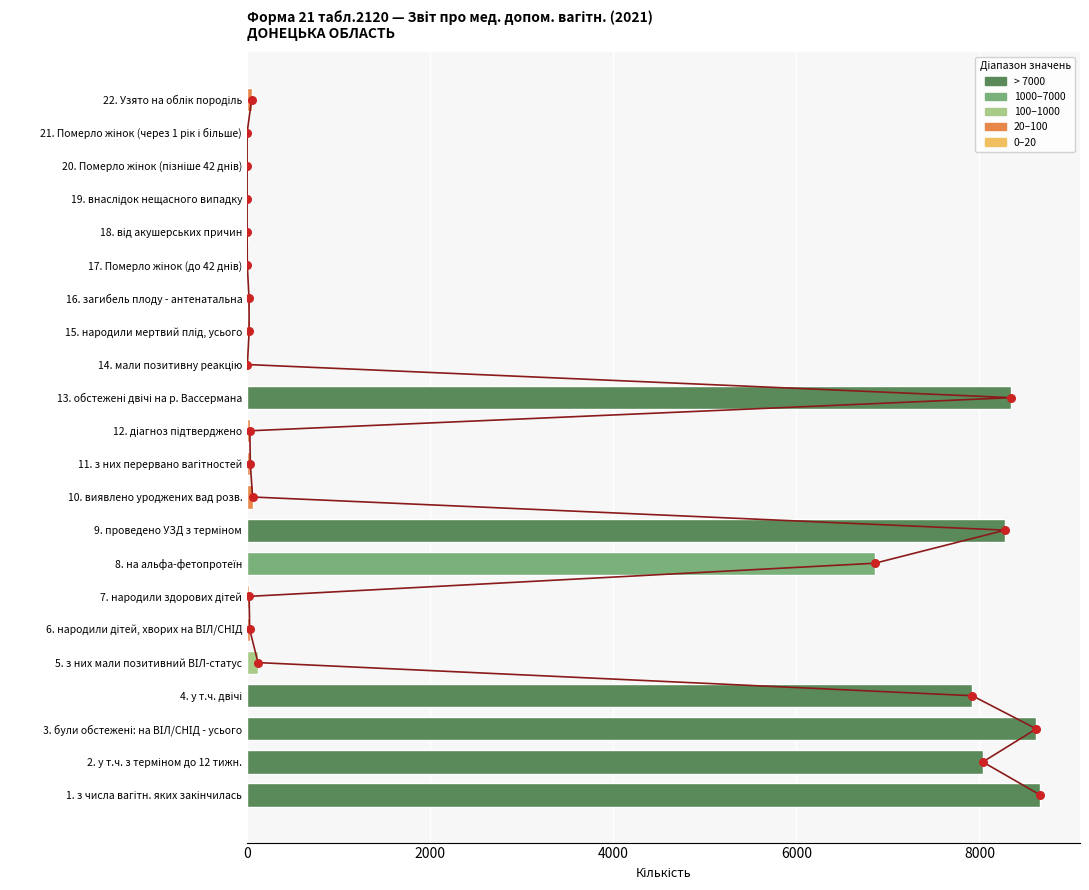

Between 5. з них мали позитивний ВІЛ-статус and 21. Померло жінок (через 1 рік і більше), which is larger?

5. з них мали позитивний ВІЛ-статус